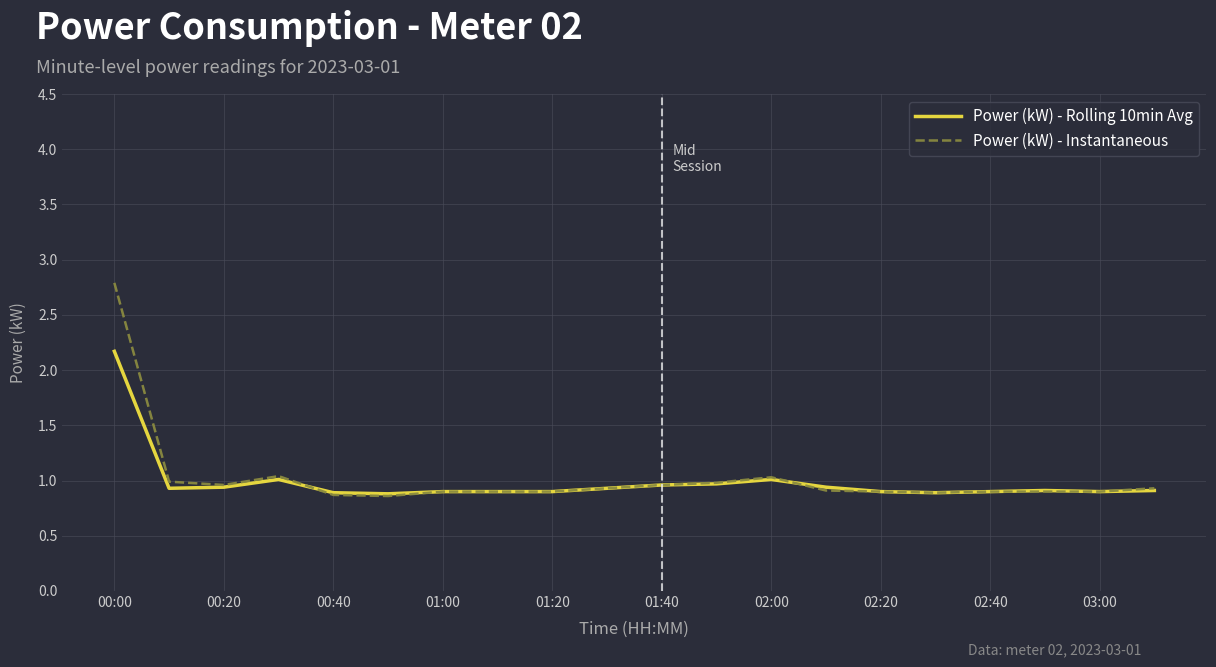

What is the minimum value for Power (kW) - Rolling 10min Avg?

0.9